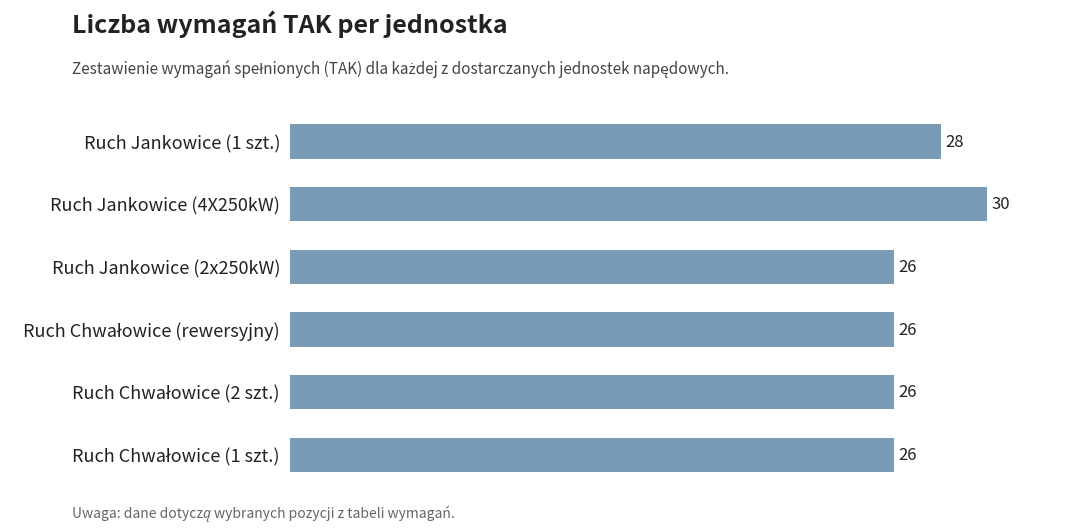

What is the difference between the maximum and minimum values?

4